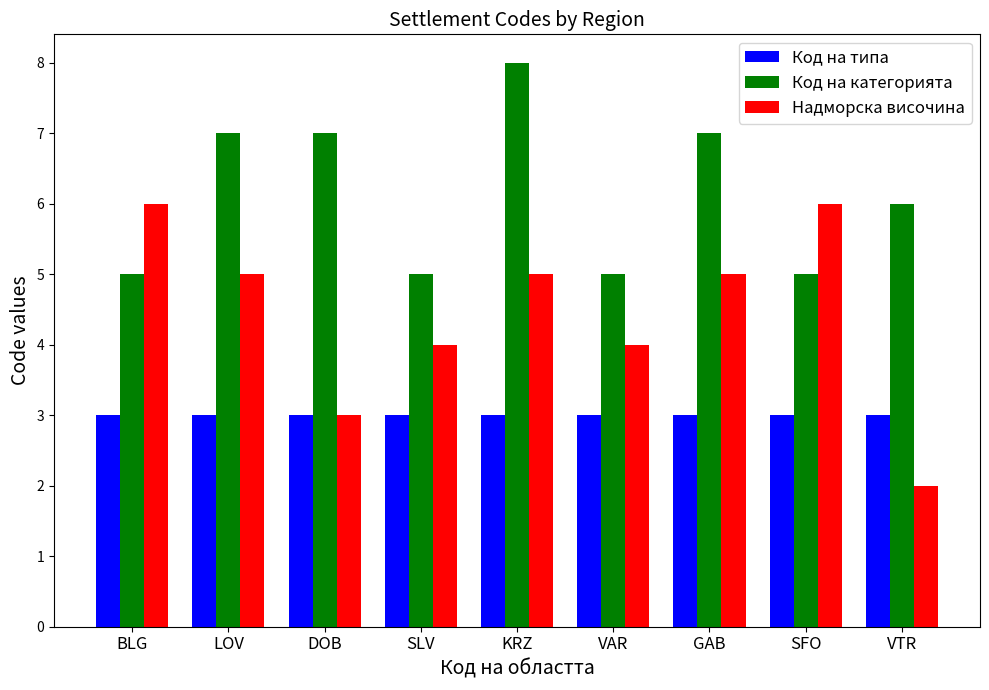

What is the difference between the Надморска височина values at SLV and KRZ?

1